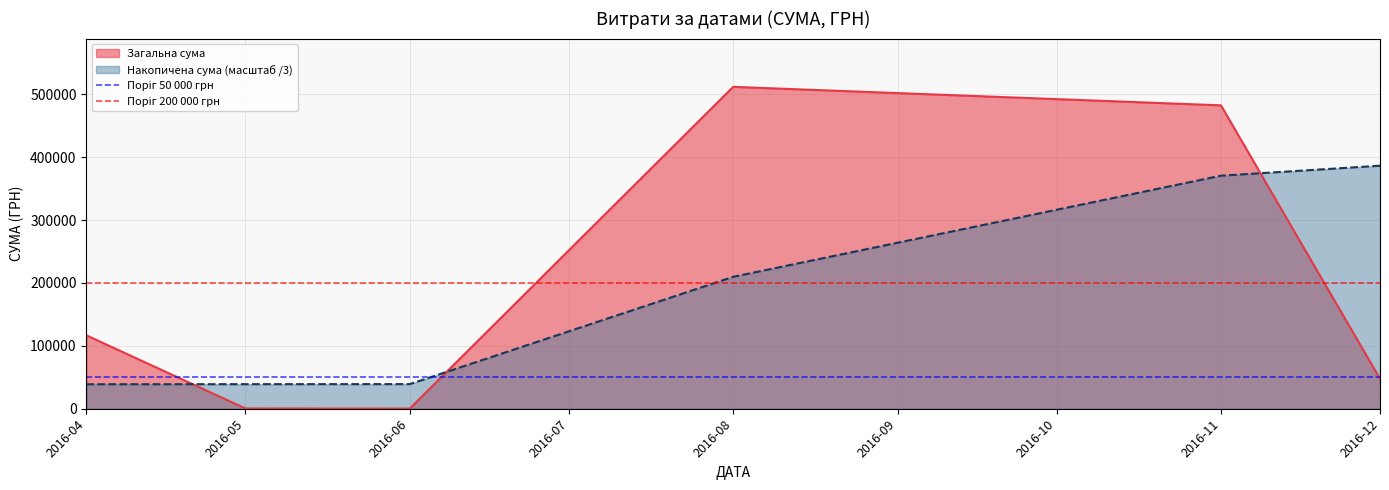

The value of Загальна сума at 2016-11 is 482338.9. True or false?

True